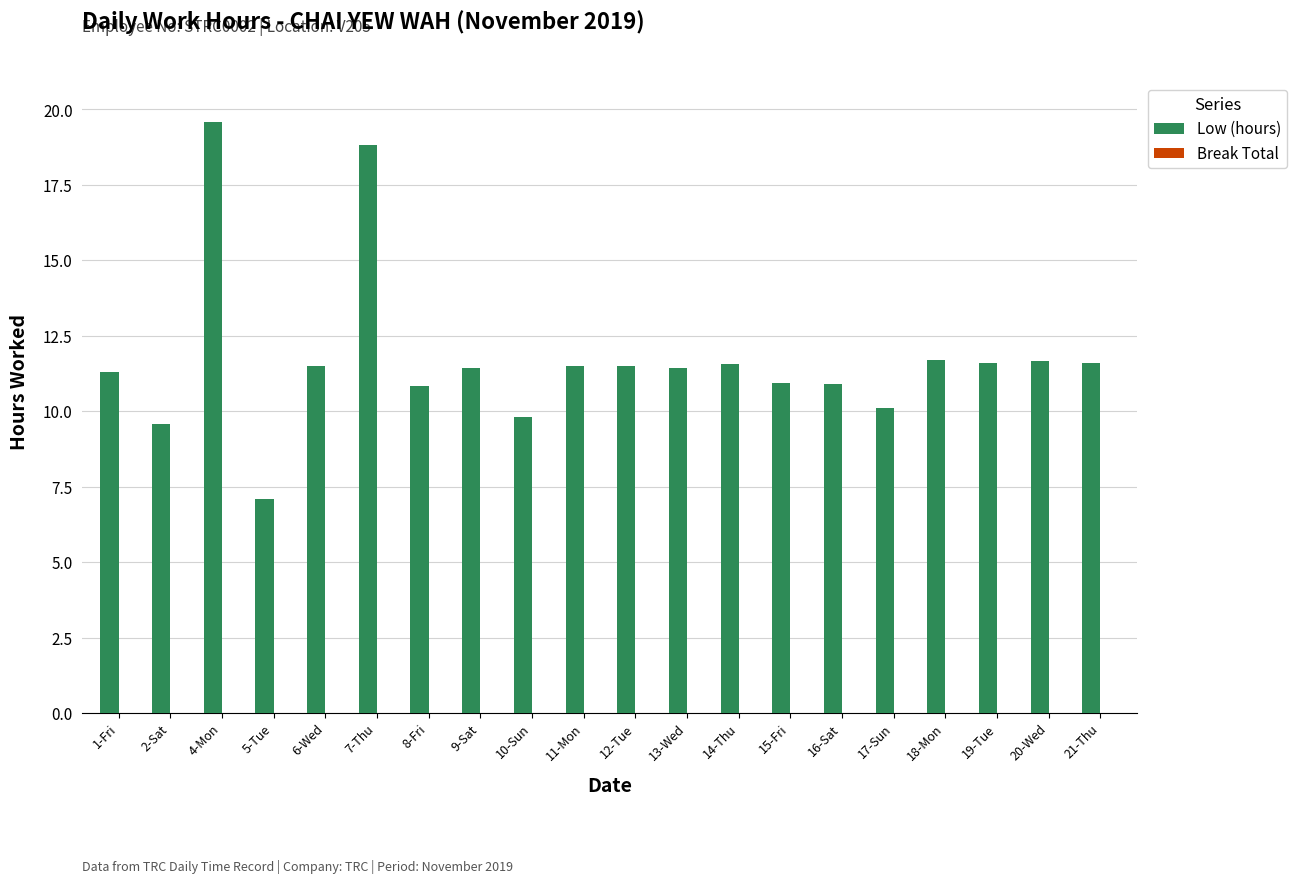

What is the label of the 7th bar from the right?

15-Fri